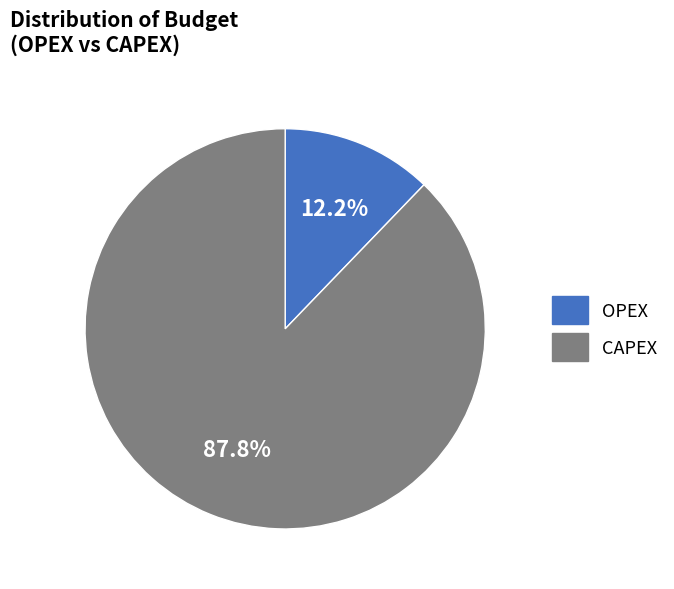

To the nearest percent, what portion does OPEX represent?

12%